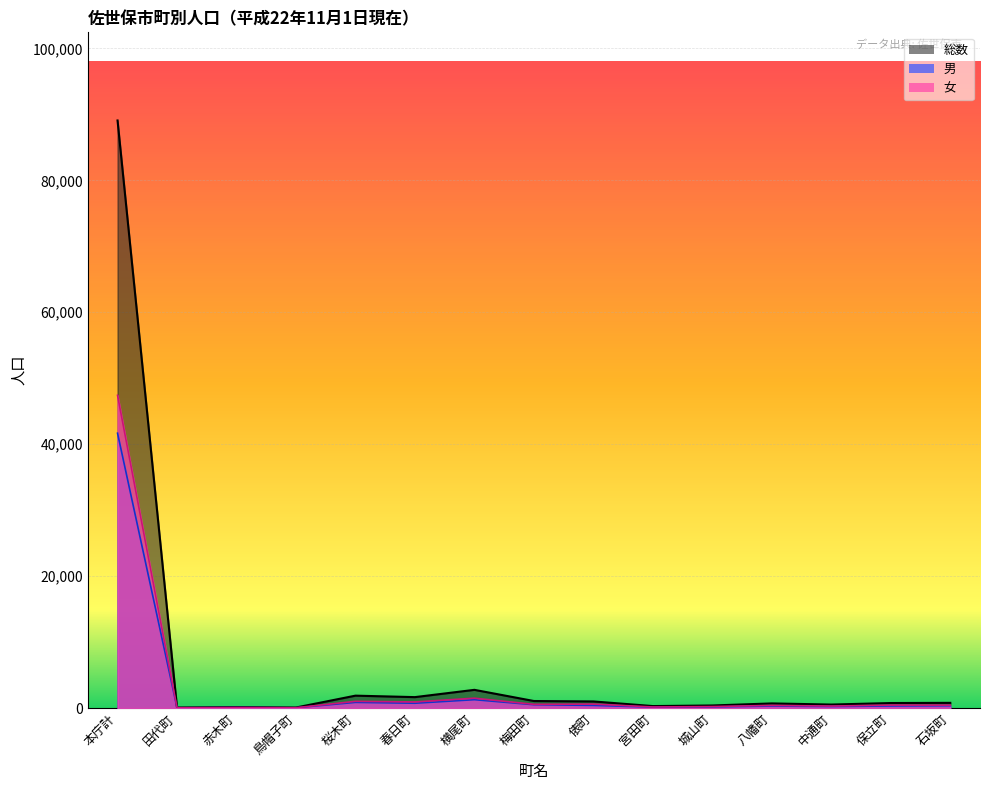

True or false: 男 has a value of 41665 at 本庁計.

True